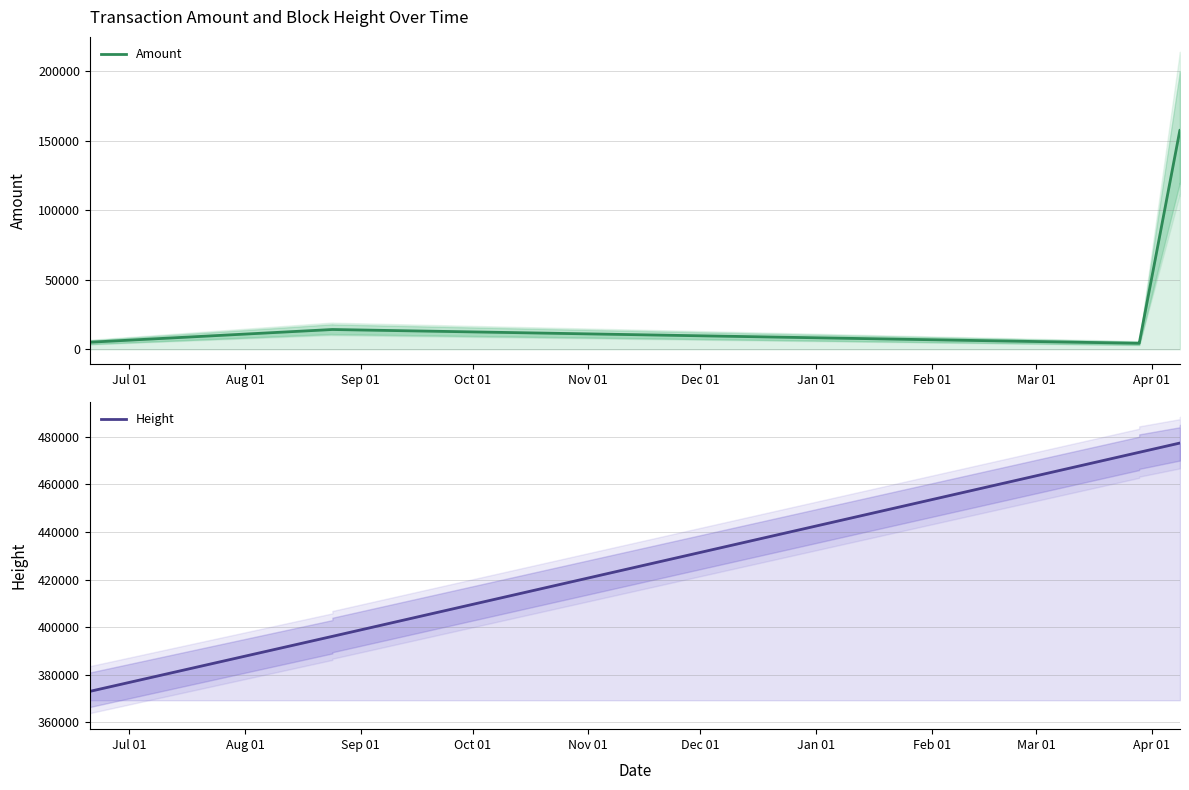

What is the label of the 6th point from the right?

Sep 01